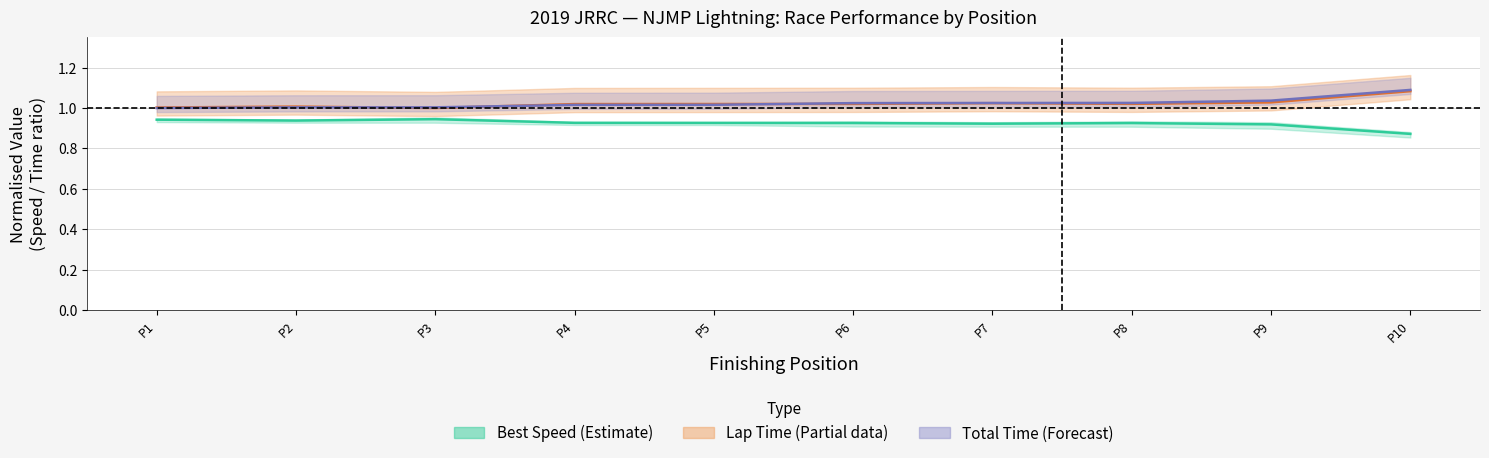

What is the difference between the maximum and minimum values in the Total Time (ratio) series?

0.1